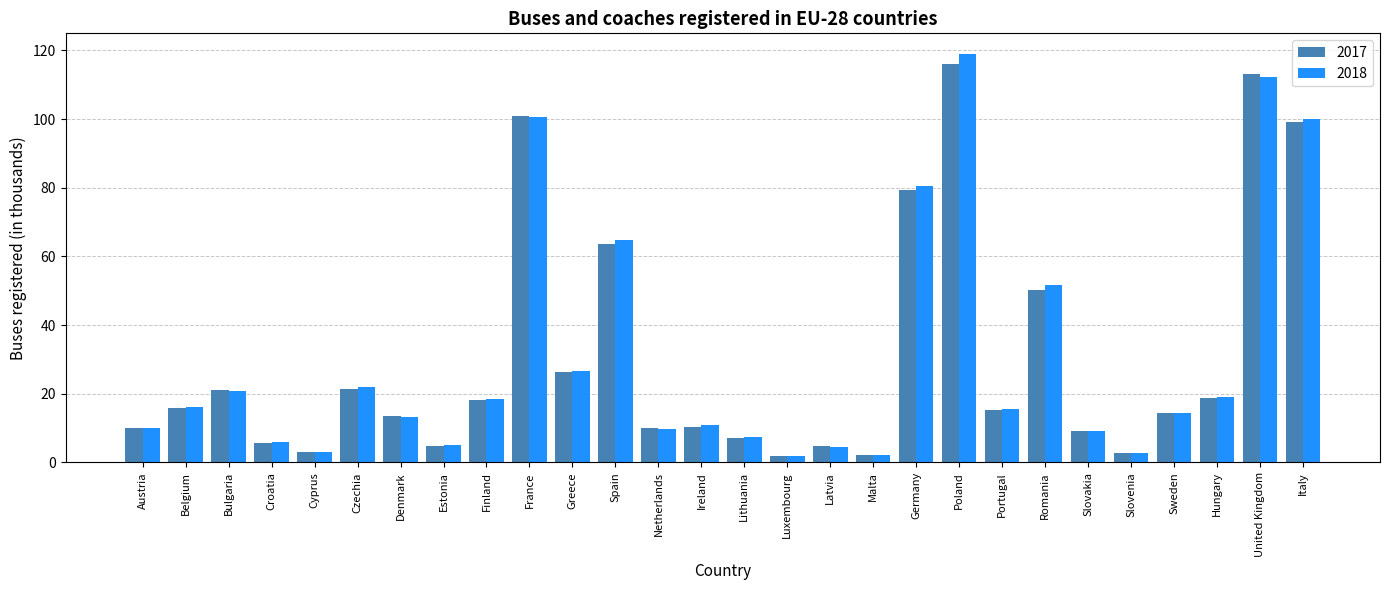

What is the minimum value for 2017?

2.0